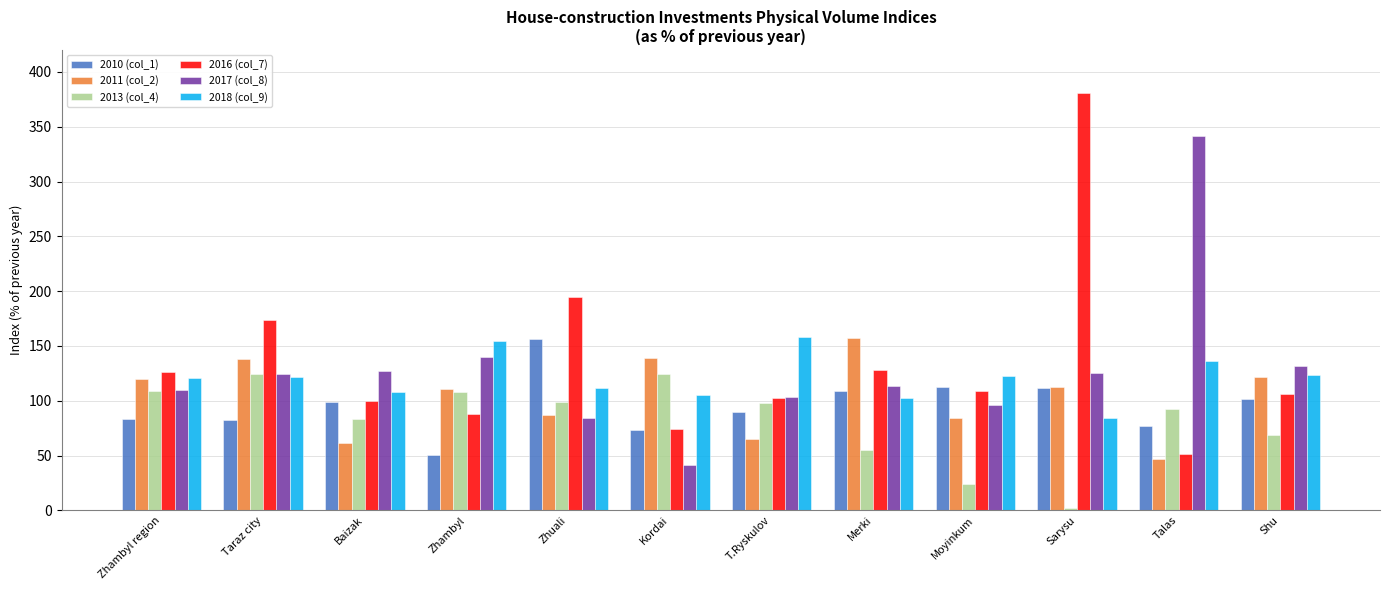

How many data points in 2010 (col_1) are above 99?

6